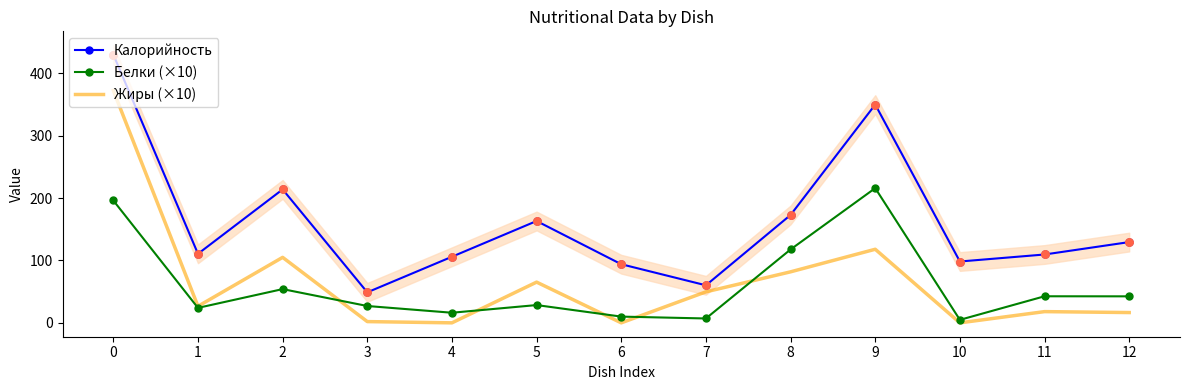

Which series has the widest spread of Y values?

Калорийность